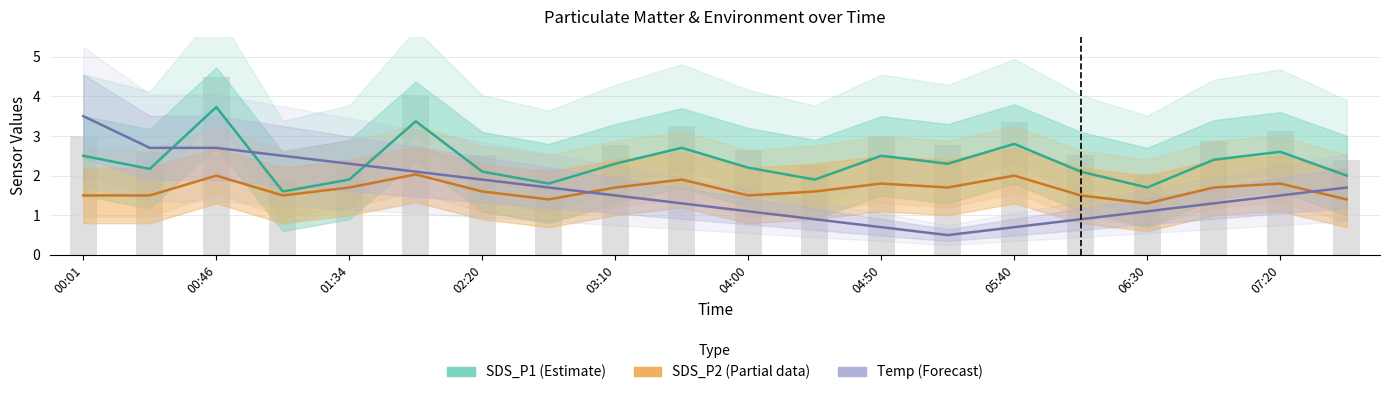

What is the minimum value shown in the chart?

0.5